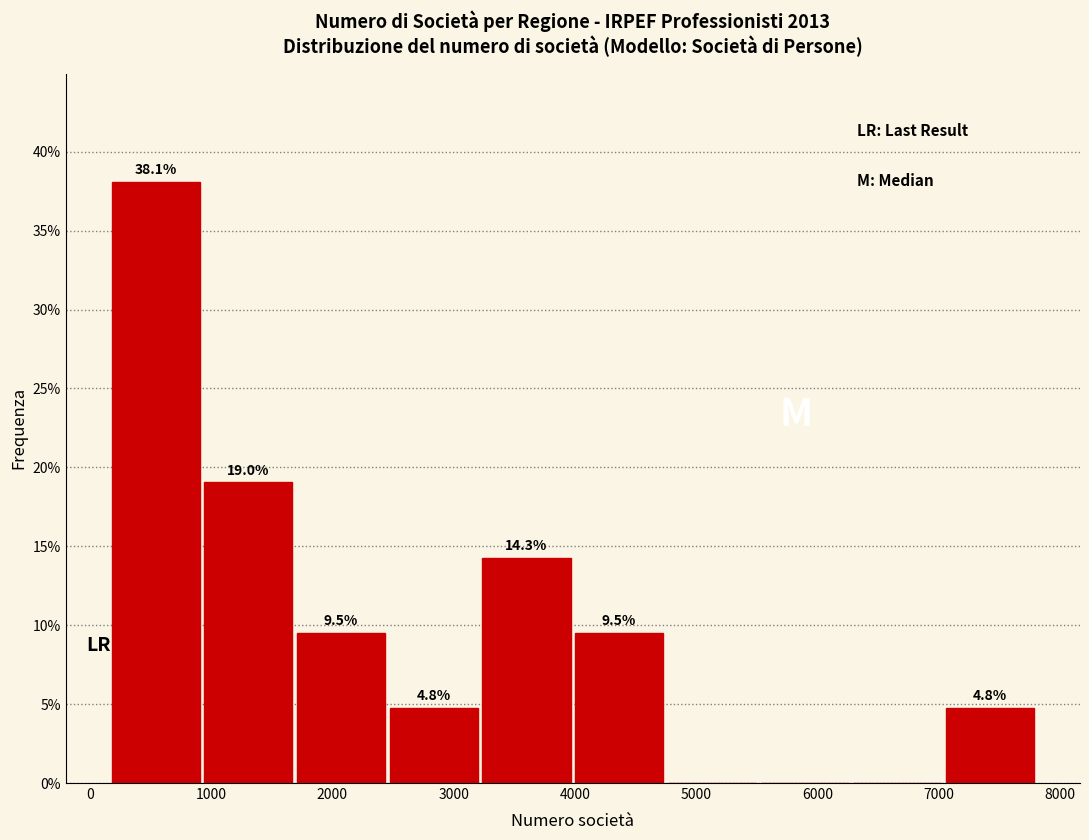

Over which range of the x-axis is the bar tallest?

200 to 900